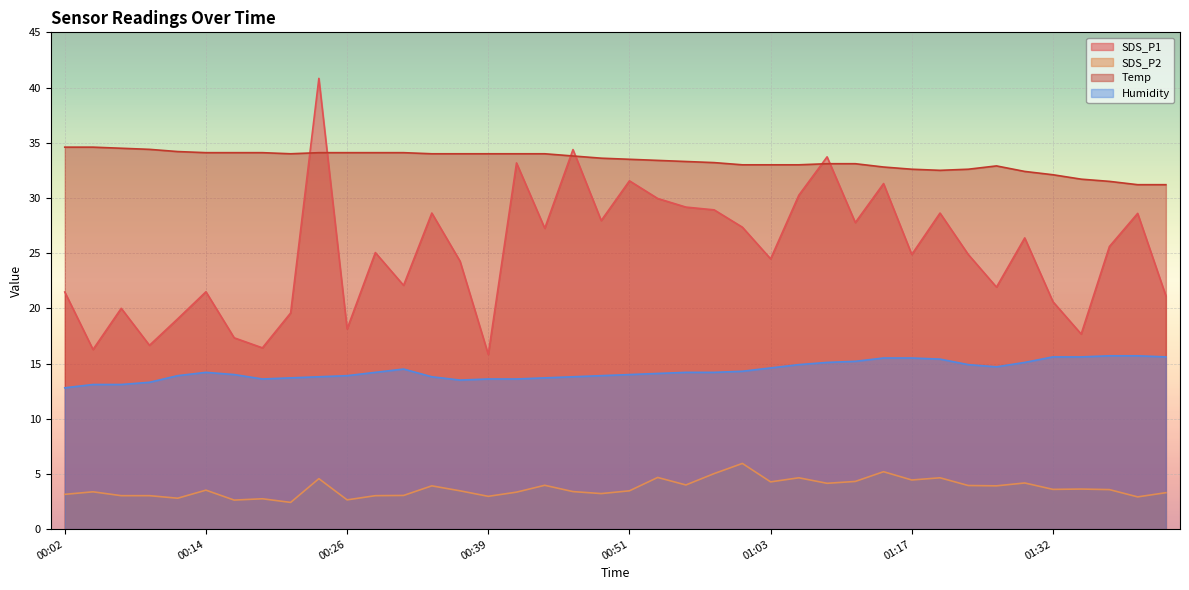

What is the difference between the maximum and minimum values in the SDS_P2 series?

3.5